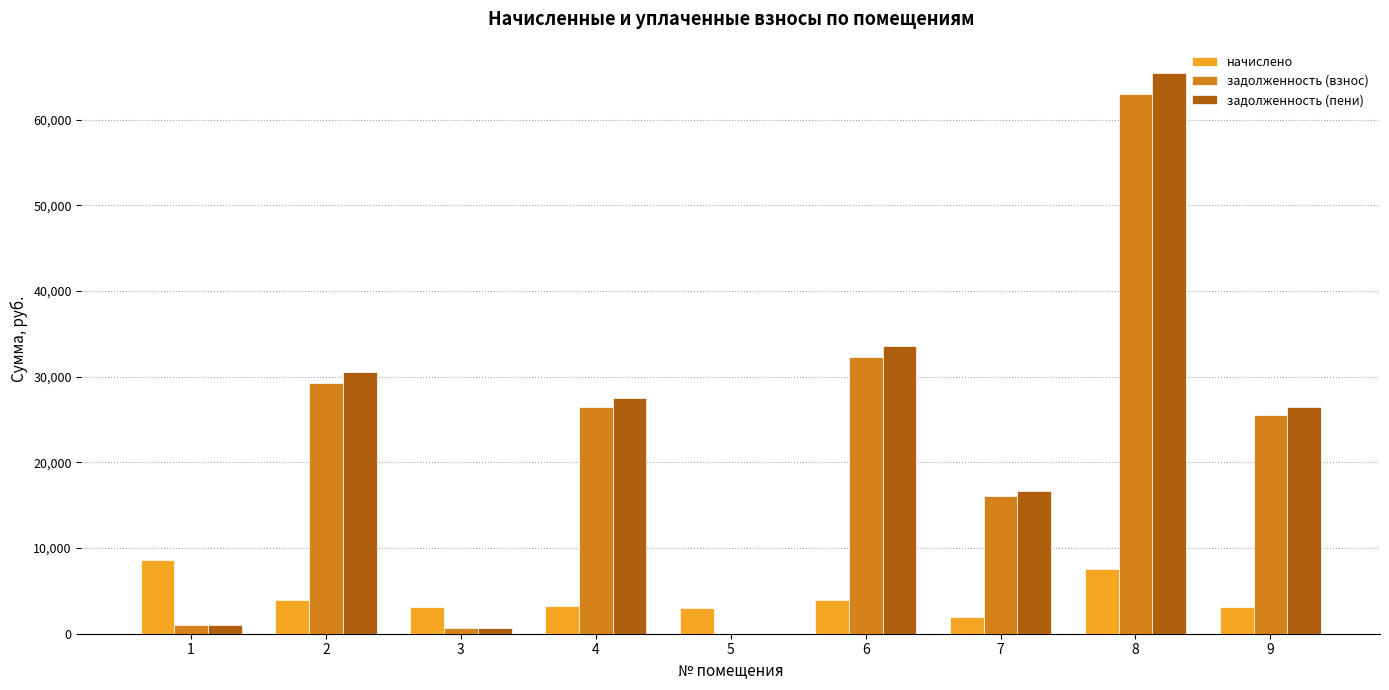

How many data points does each series have?

9